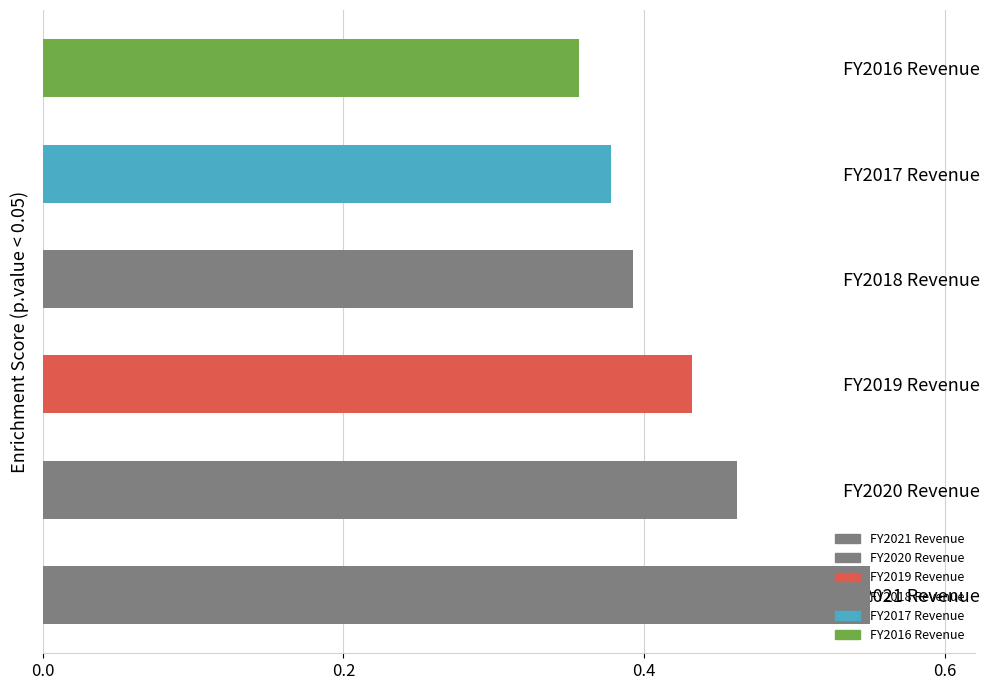

Rank the categories by value from lowest to highest.

FY2016 Revenue, FY2017 Revenue, FY2018 Revenue, FY2019 Revenue, FY2020 Revenue, FY2021 Revenue